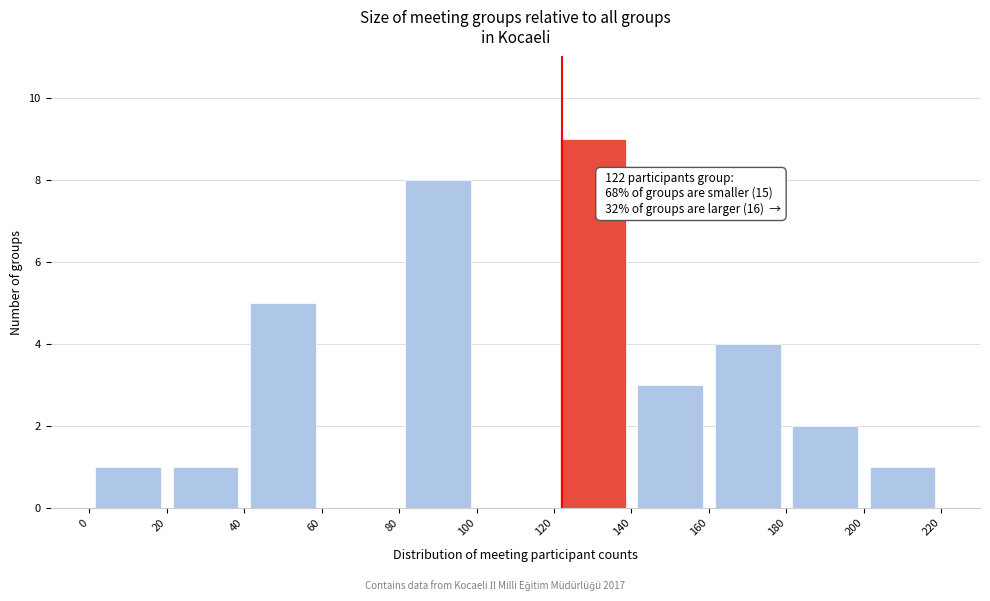

Over which range of the x-axis is the bar tallest?

120 to 140